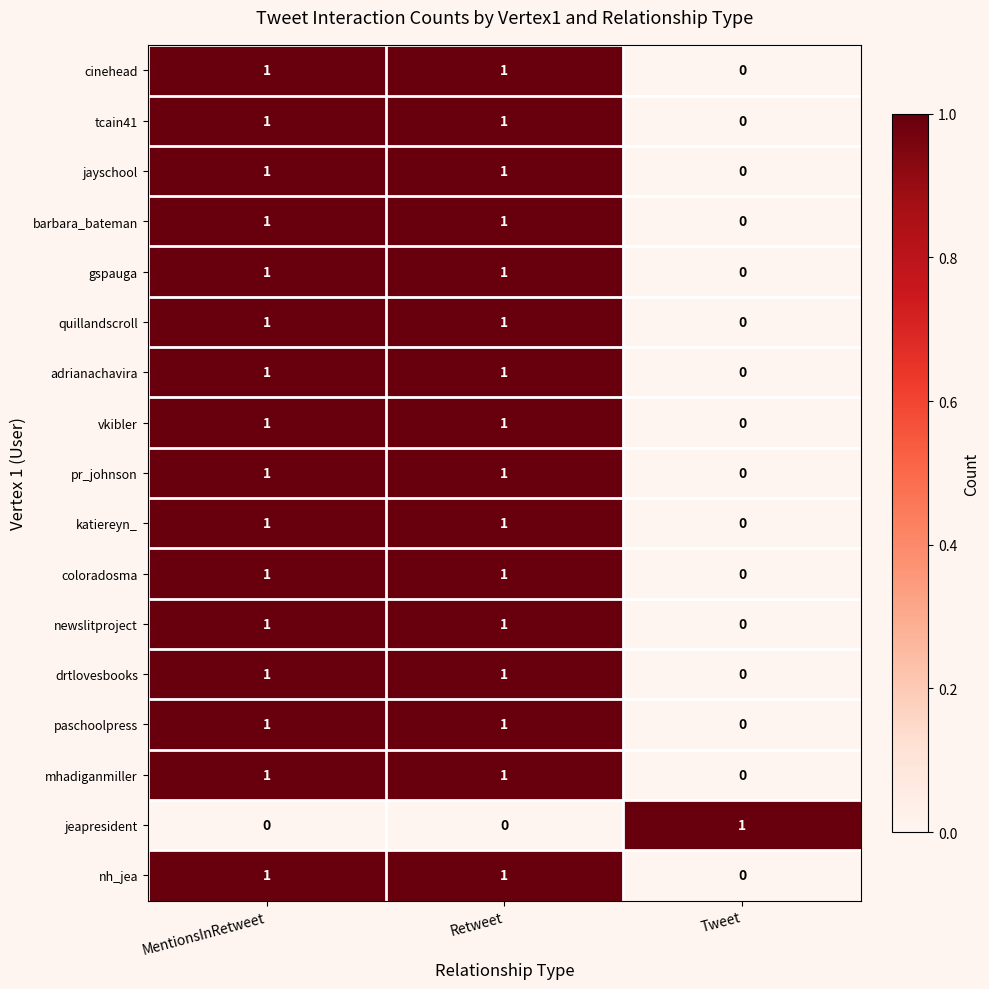

At which label does paschoolpress reach its minimum?

Tweet